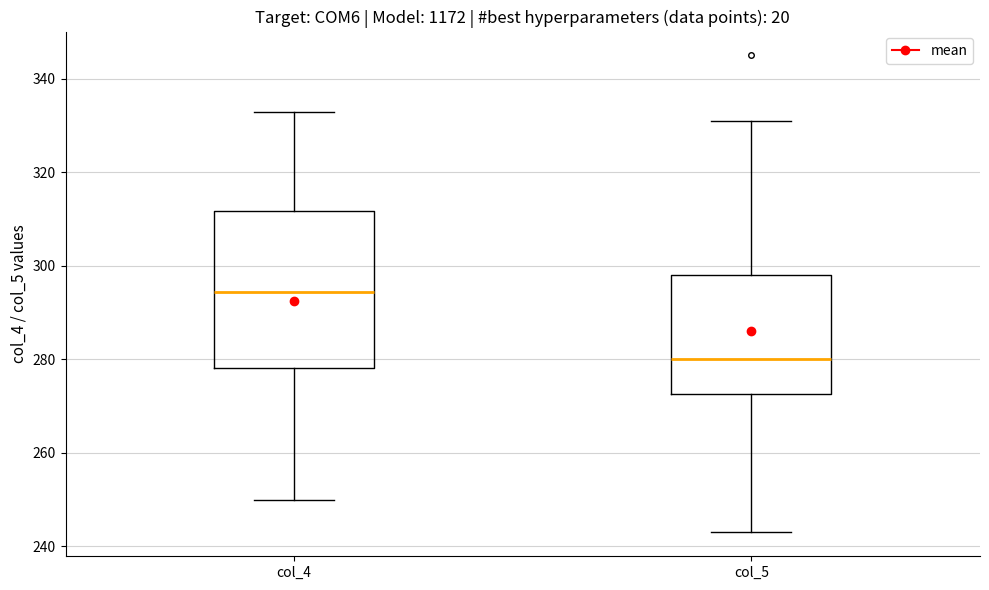

Reading left to right, read every box against the y-axis: the position of its median line, the range the box covers, and the ends of its whiskers. The values are not printed on the chart, so give them approximately, as read against the axis.

col_4: median 294, box 278 to 312, whiskers 250 to 334
col_5: median 280, box 272 to 298, whiskers 244 to 332